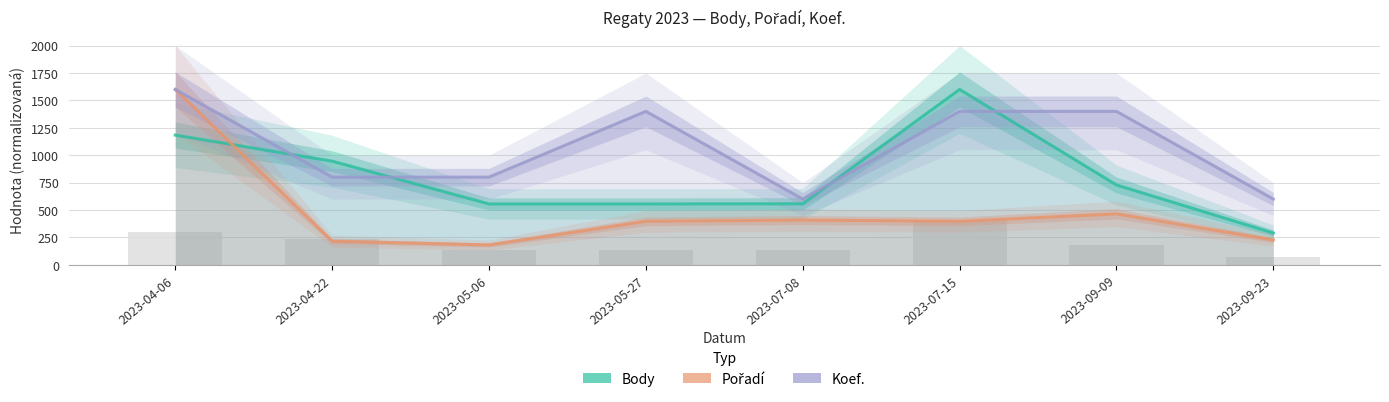

Are the bars horizontal?

No